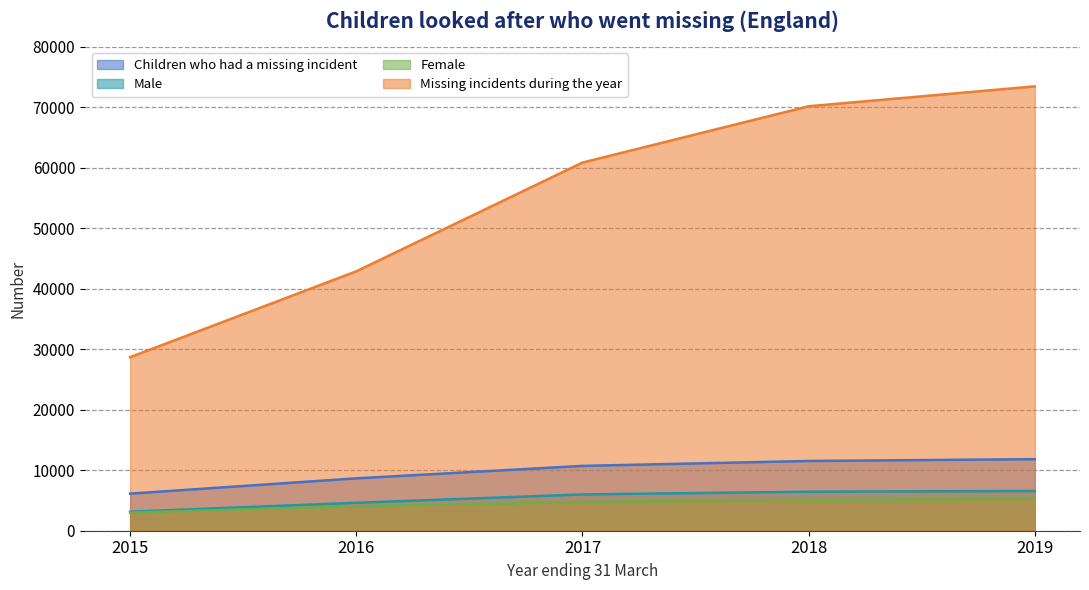

The Male series shows 4620 at 2016. True or false?

True